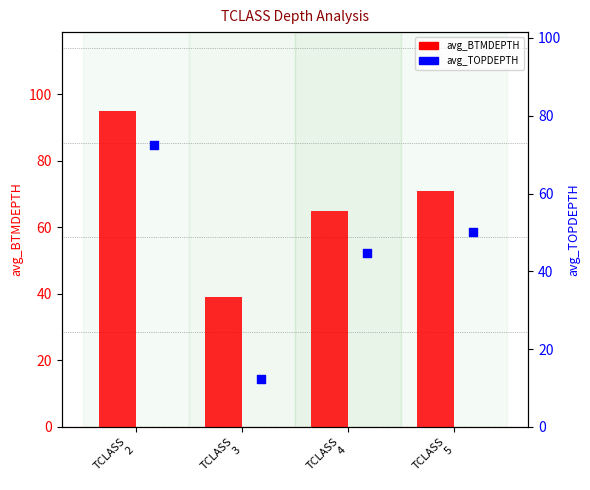

Which series contains the highest Y value?

avg_BTMDEPTH